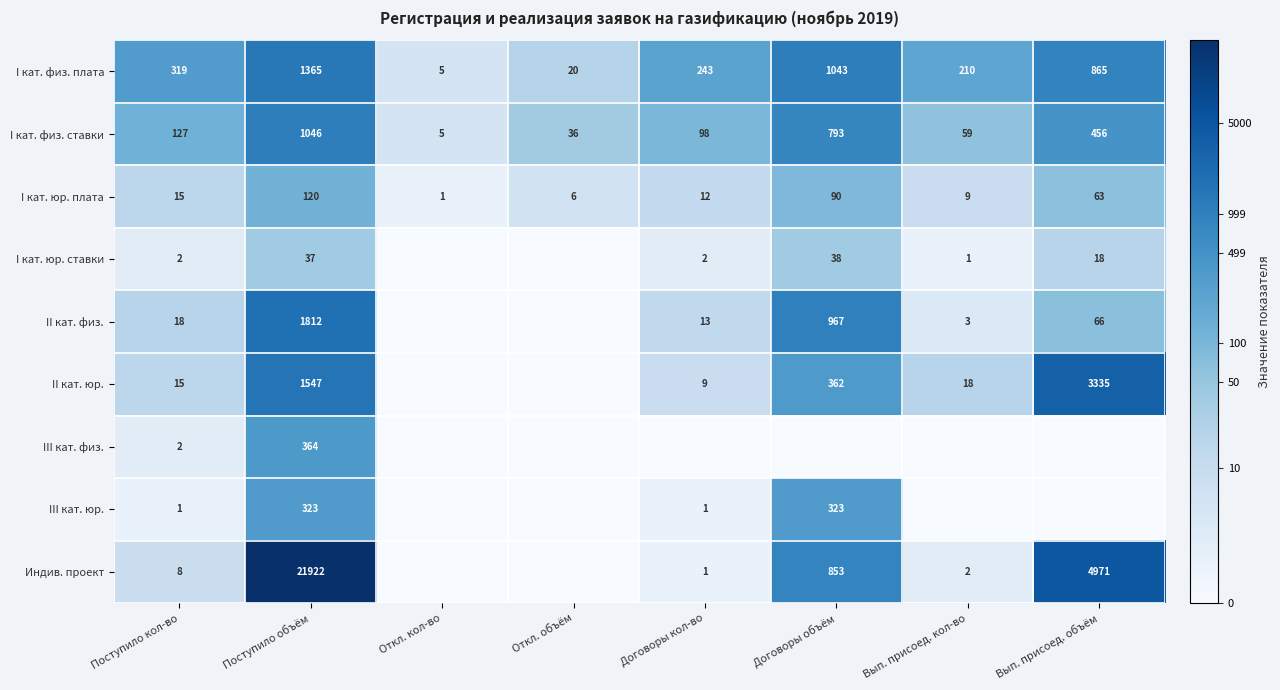

At Поступило объём, list the series in order from smallest to largest.

I кат. юр. ставки, I кат. юр. плата, III кат. юр., III кат. физ., I кат. физ. ставки, I кат. физ. плата, II кат. юр., II кат. физ., Индив. проект